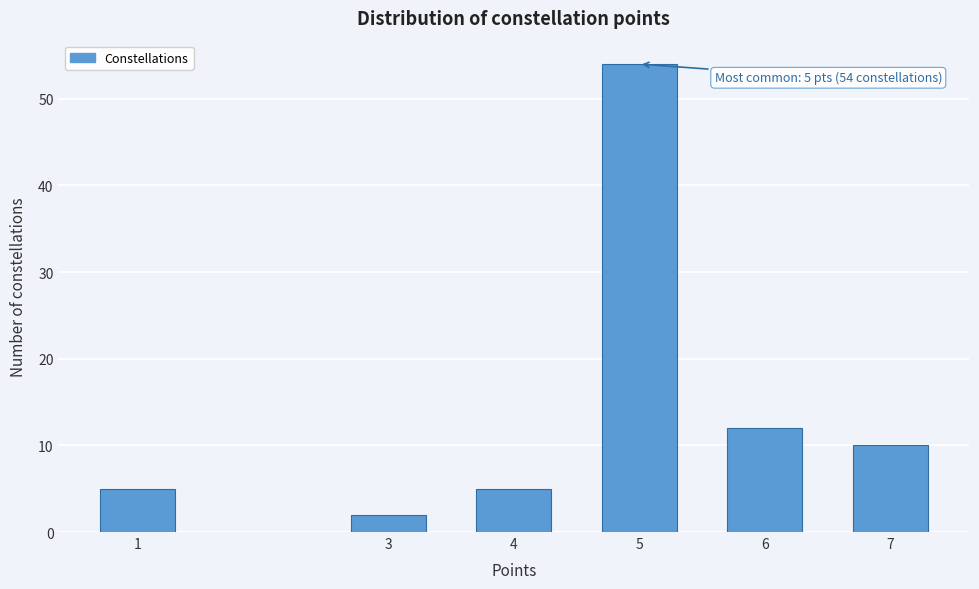

Reading left to right, list all the values displayed in this chart.

5	2	5	54	12	10